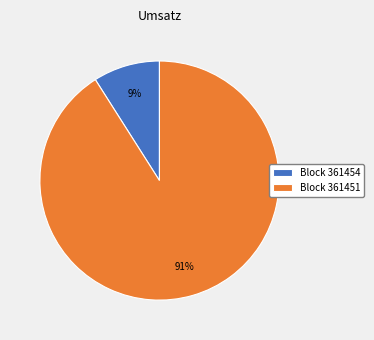

Which slice represents more than half of the pie?

Block 361451